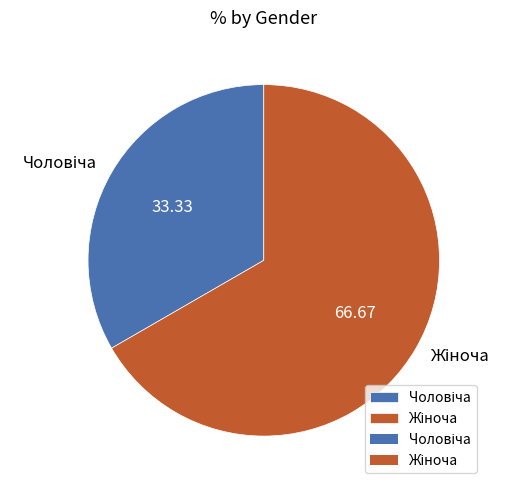

Does any single category account for the majority?

Yes